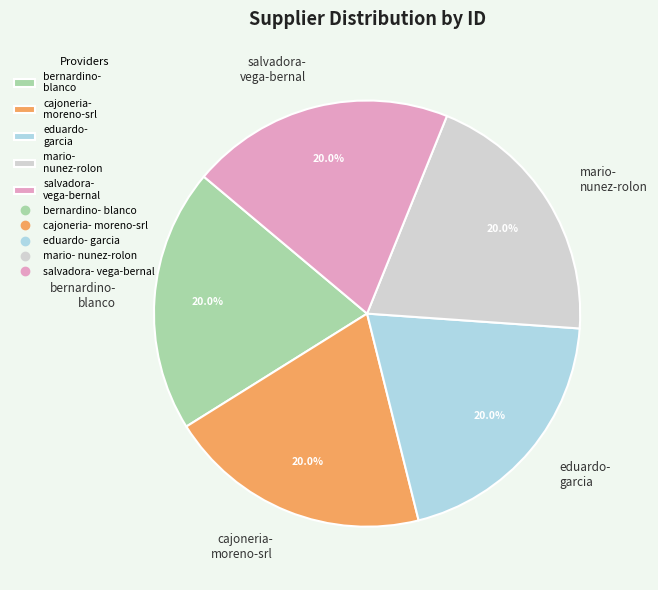

Do eduardo- garcia and mario- nunez-rolon together represent more than half of the pie?

No